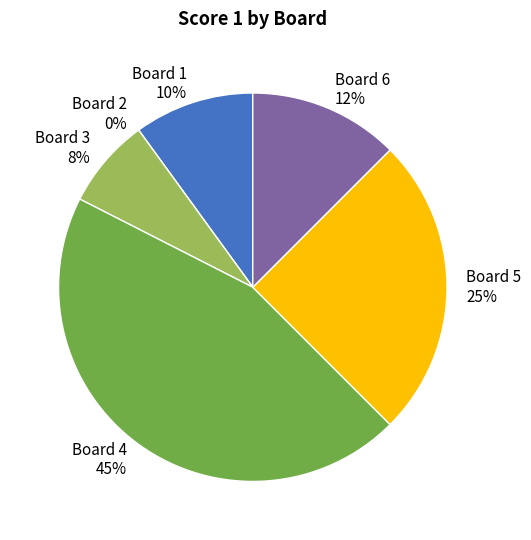

Count the number of slices in the pie.

6